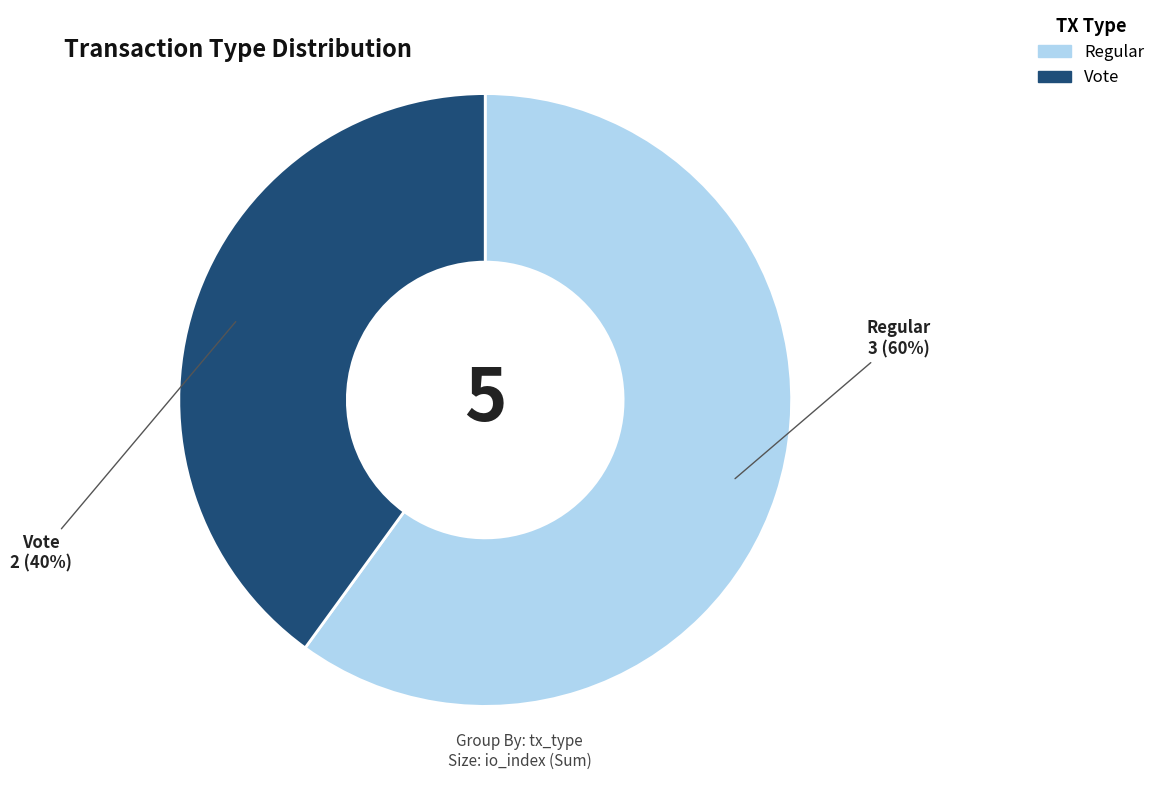

Rank the categories by value from highest to lowest.

Regular, Vote